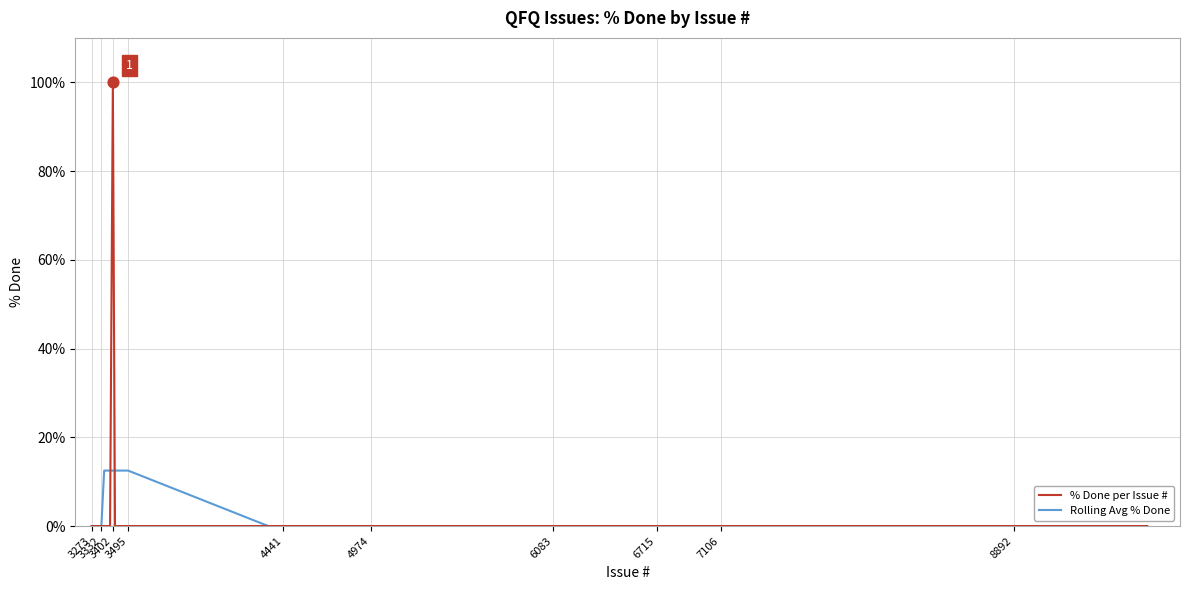

What is the highest value of the % Done per Issue # series?

100.0